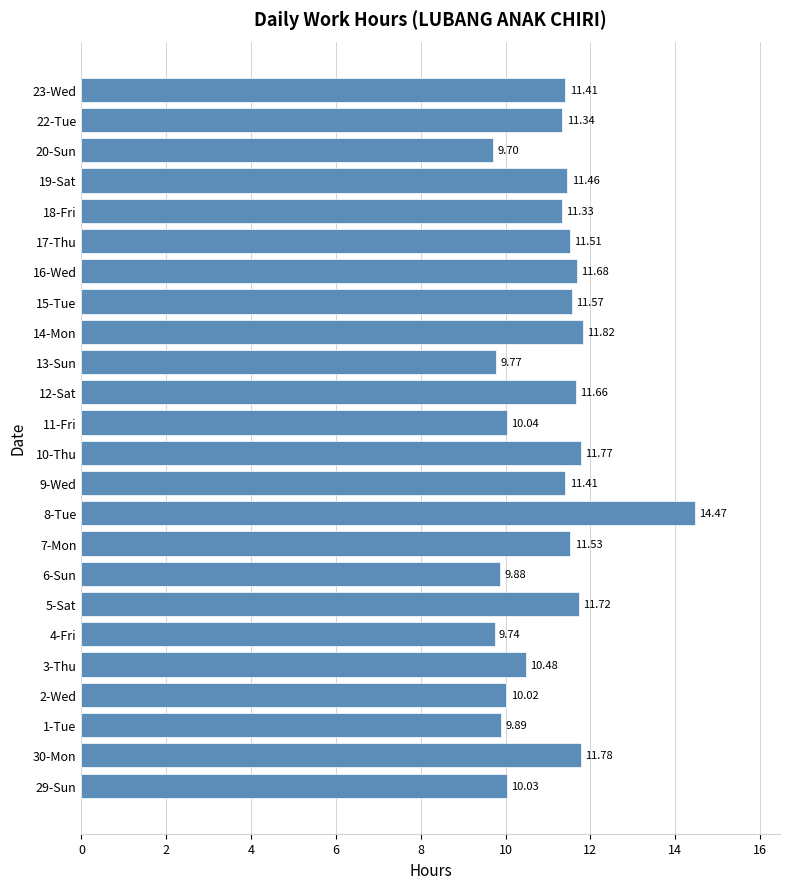

What is the difference between the maximum and second lowest values?

4.7